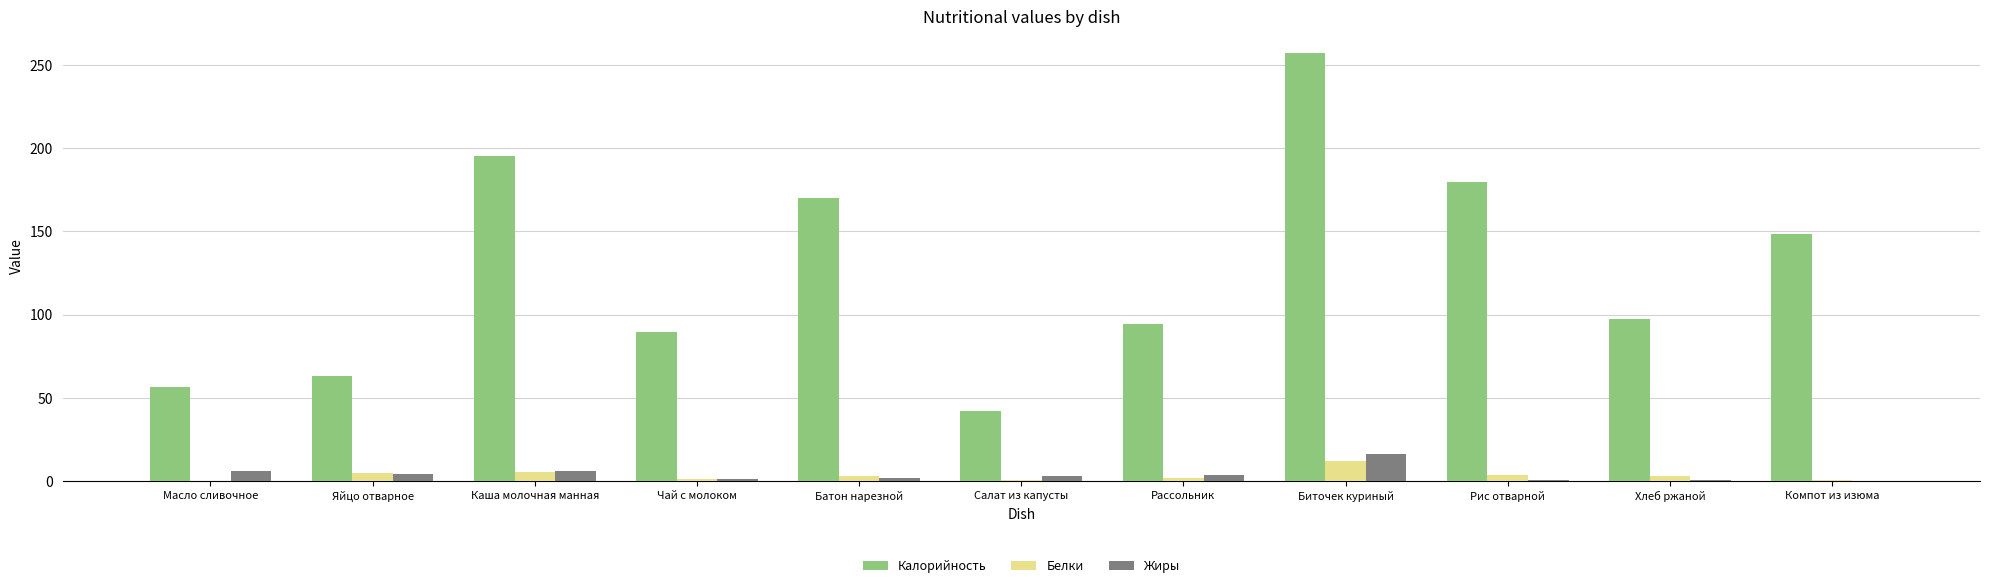

Which series has the largest range (max minus min)?

Калорийность